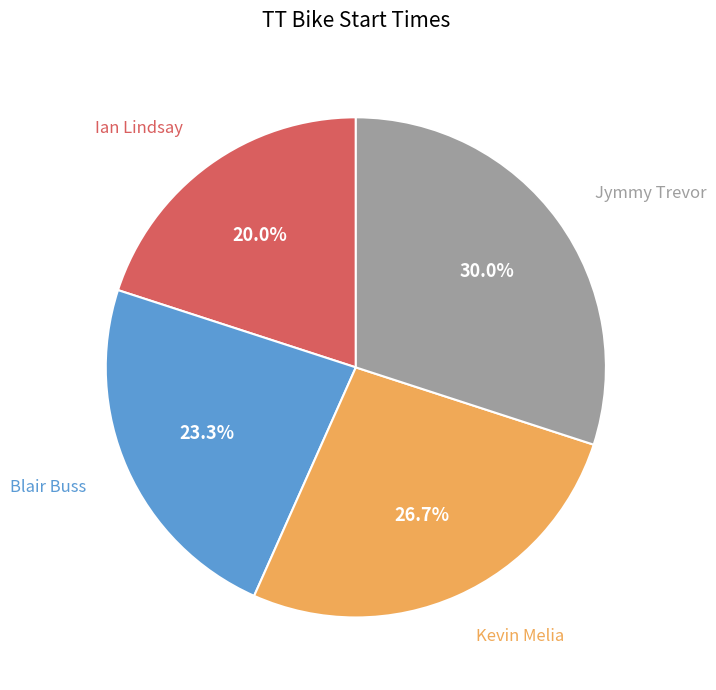

How many slices are in this pie chart?

4